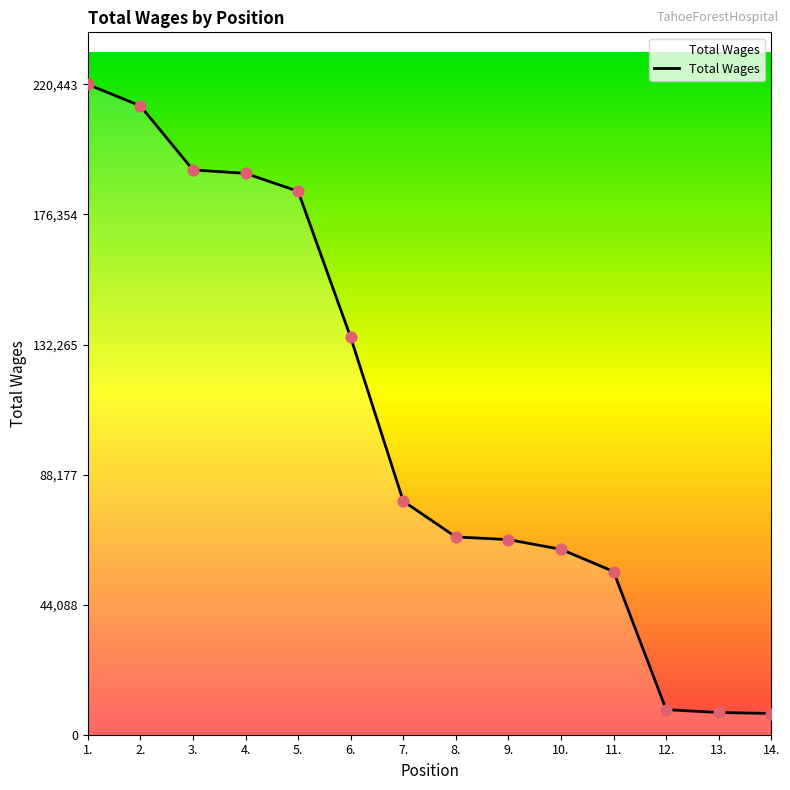

What is the change in value from 4. to 12.?

-181788